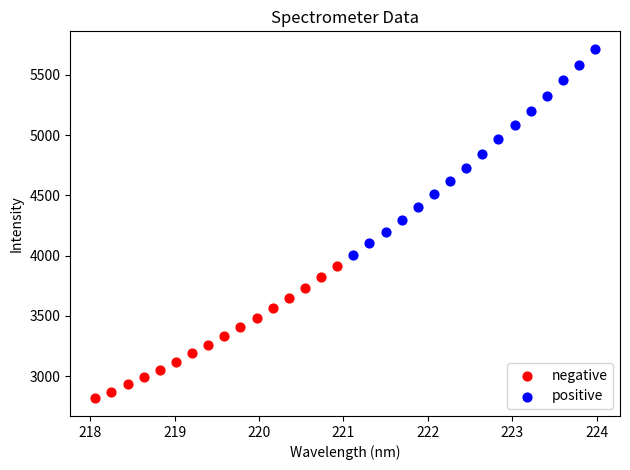

Which series reaches the maximum Y coordinate?

positive